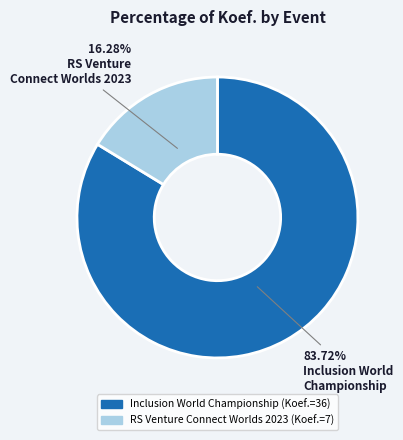

How many slices are in this pie chart?

2